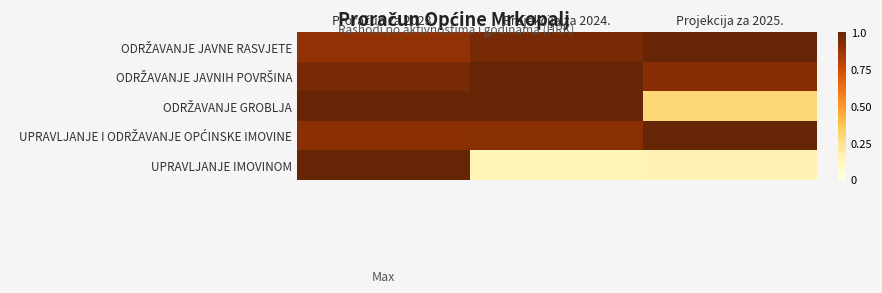

At which category does the chart reach its peak across all series?

Projekcija za 2025.